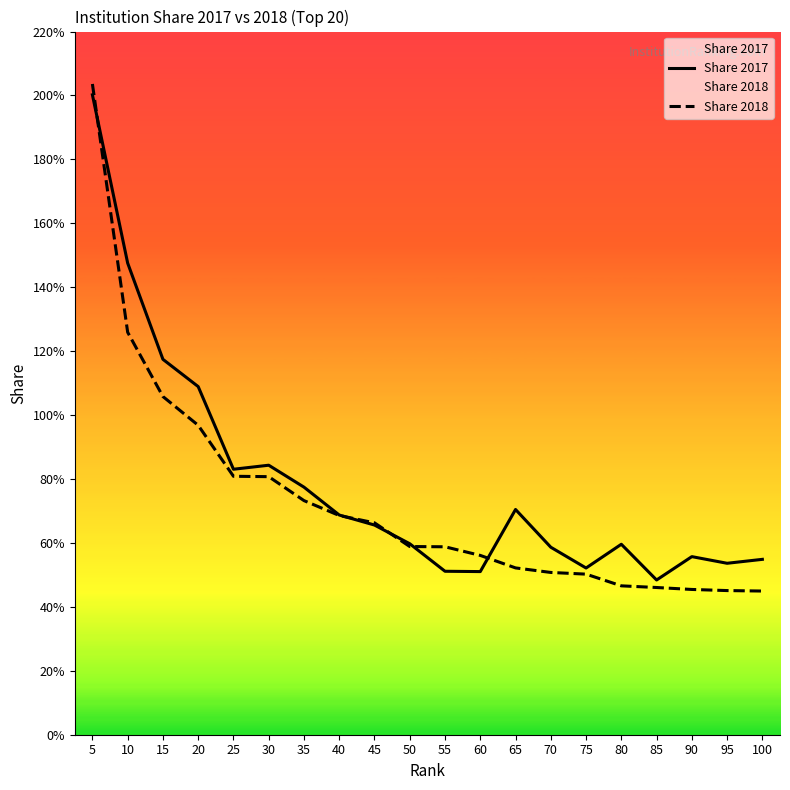

Read the Share 2017 value at 50.

59.8